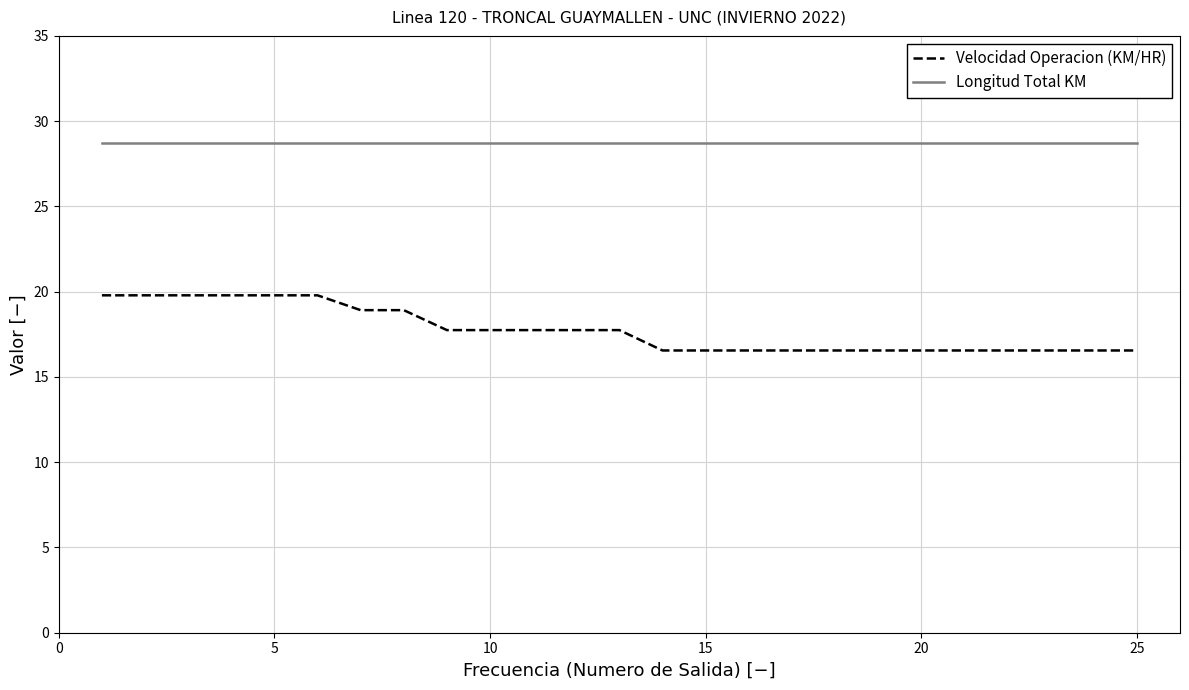

What is the minimum value shown in the chart?

16.6